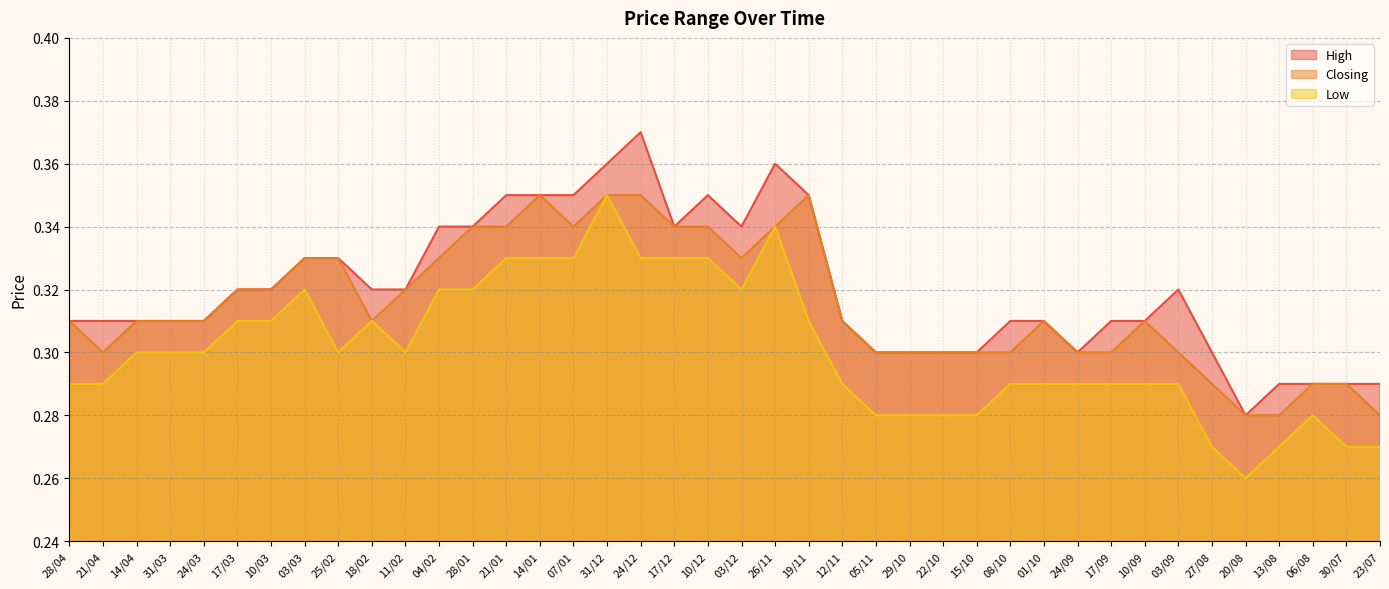

Does the chart have visible grid lines?

Yes